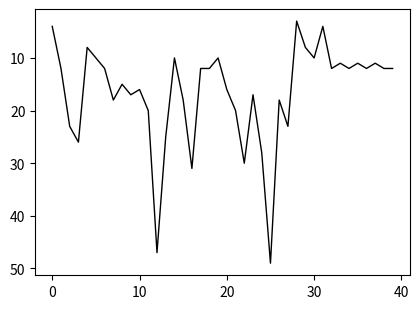

What is the minimum value shown in the chart?

3